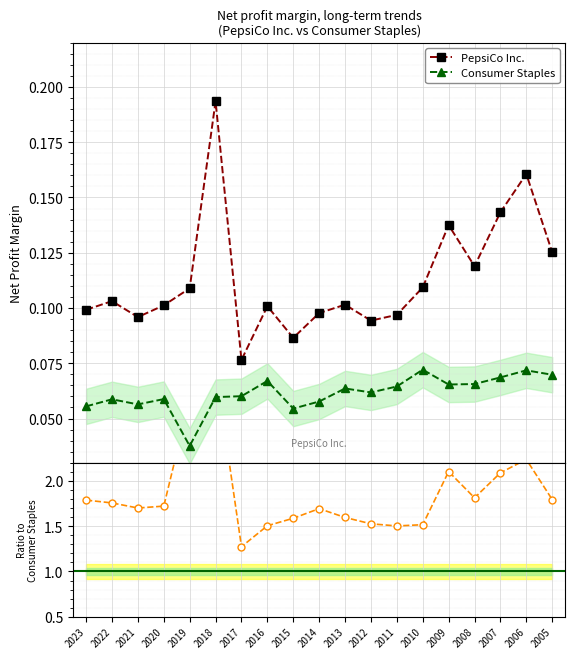

True or false: Consumer Staples has a value of 0.1 at 2009.

False